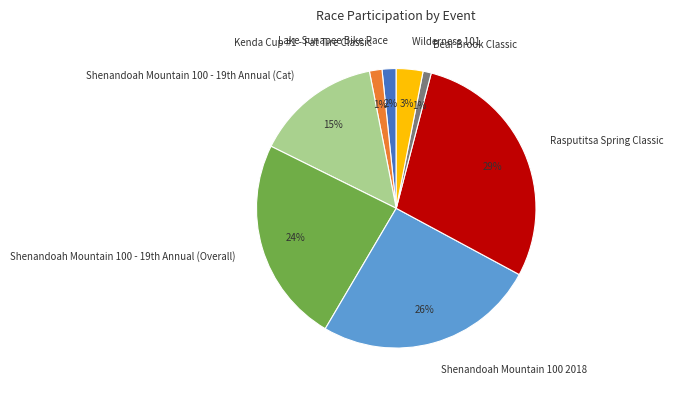

True or false: Lake Sunapee Bike Race accounts for 2% of the total.

True